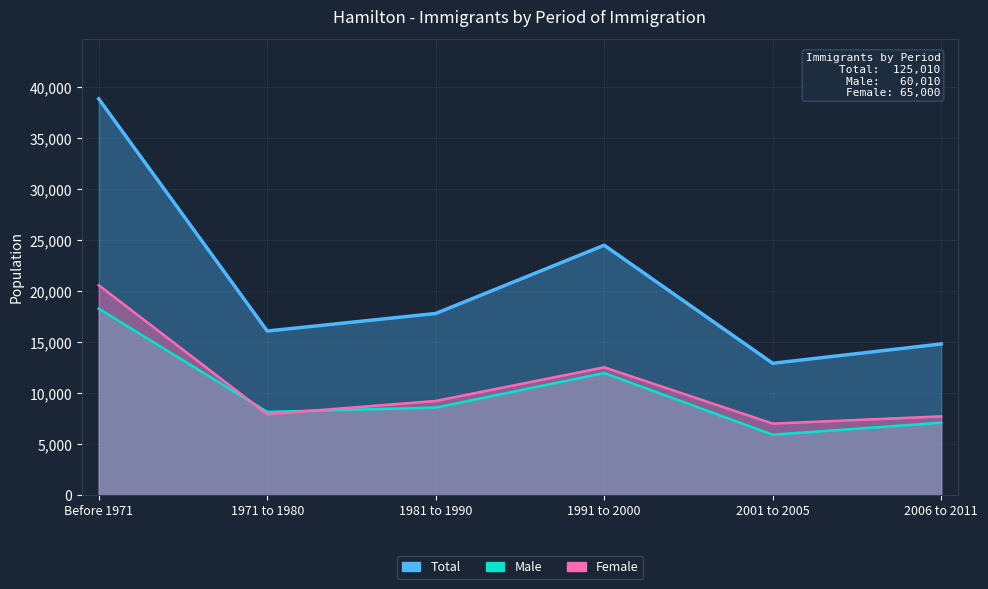

What is the label of the 1st point from the right?

2006 to 2011